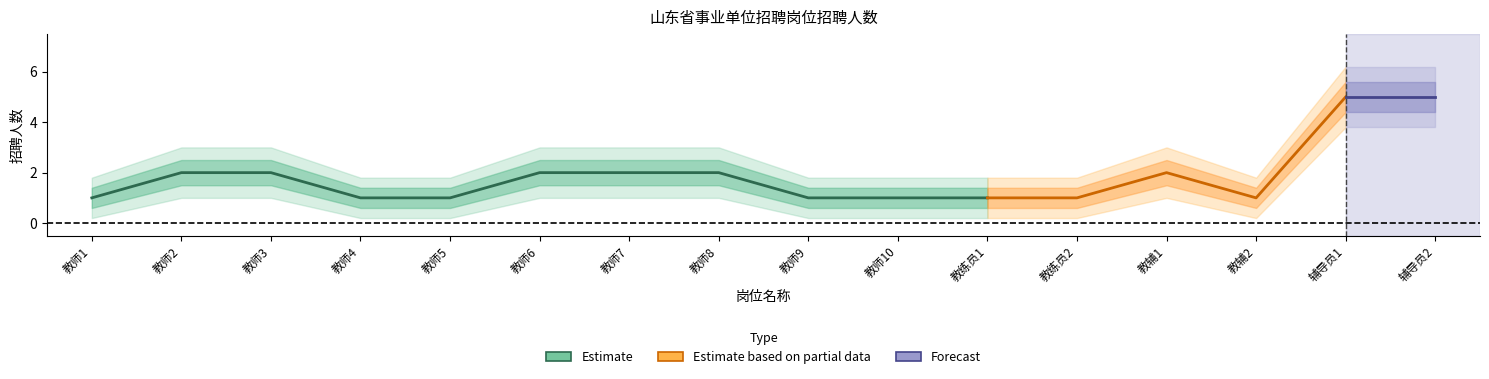

The value of 招聘人数 at 教辅1 is 0.5. True or false?

False